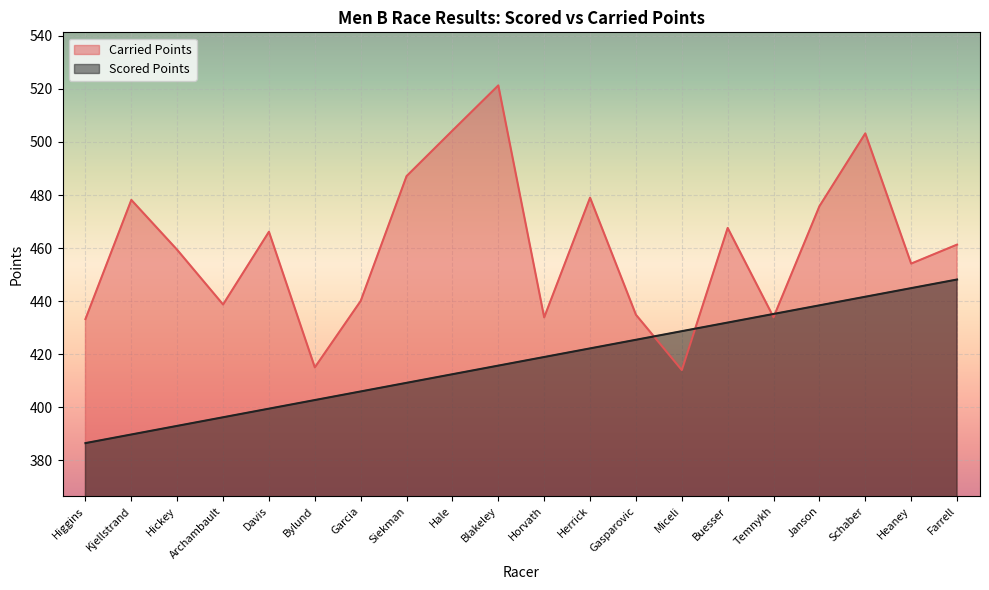

True or false: Carried Points has a value of 415.1 at Bylund.

True